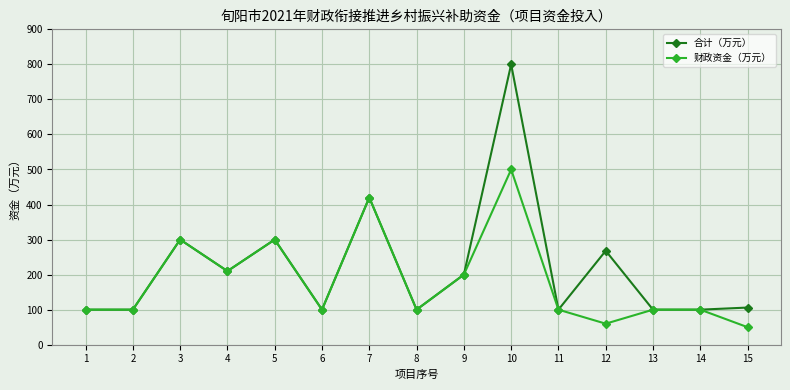

Is it true that 合计（万元） equals 300 at 5?

True